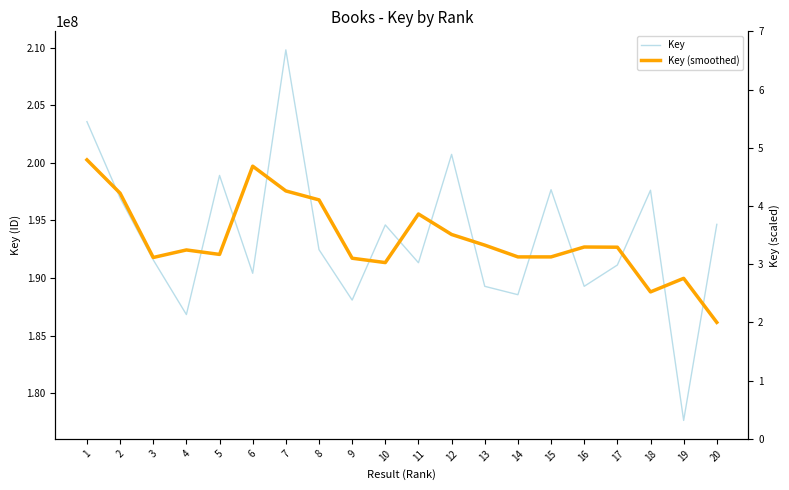

How many lines are shown in the chart?

2